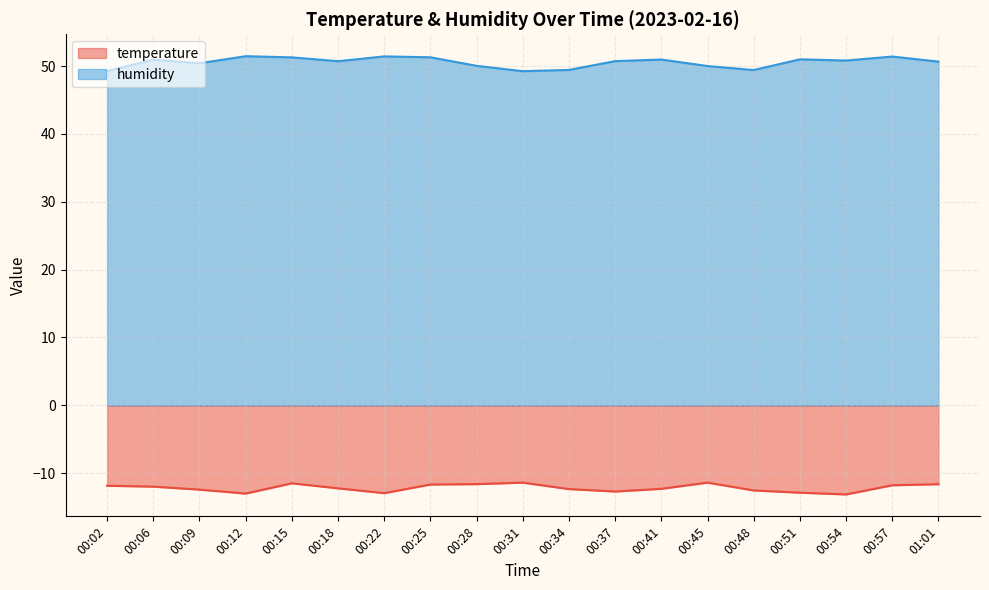

How many distinct data groups are displayed?

2